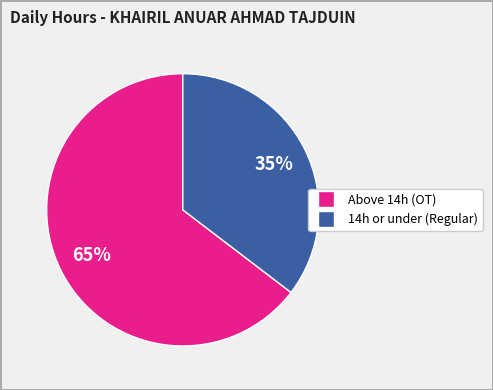

To the nearest percent, what is the average slice percentage?

50%